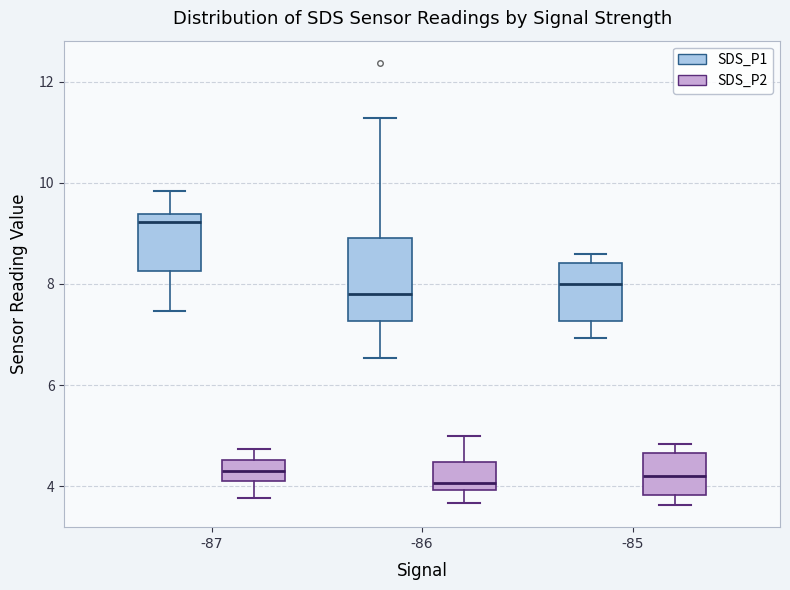

Where does the lower whisker of the box for -86 (SDS_P1) end on the y-axis? The values are not printed on the chart, so give them approximately, as read against the axis.

6.6